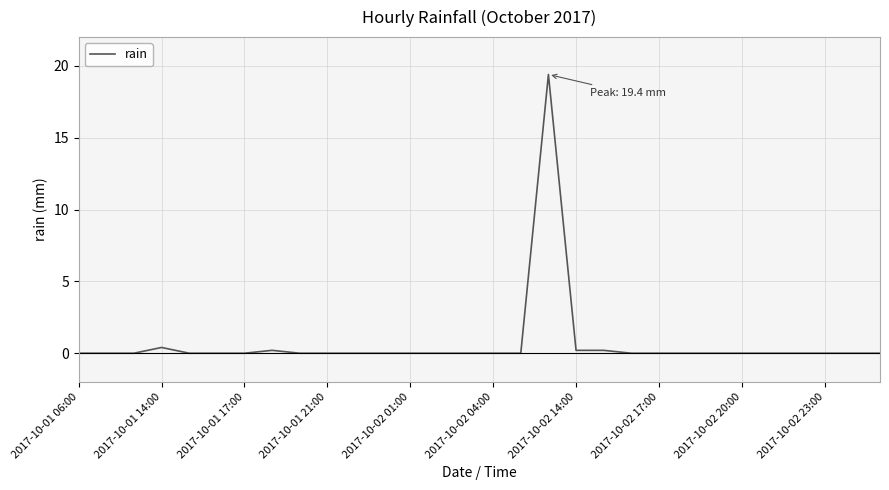

What is the greatest value displayed?

19.4